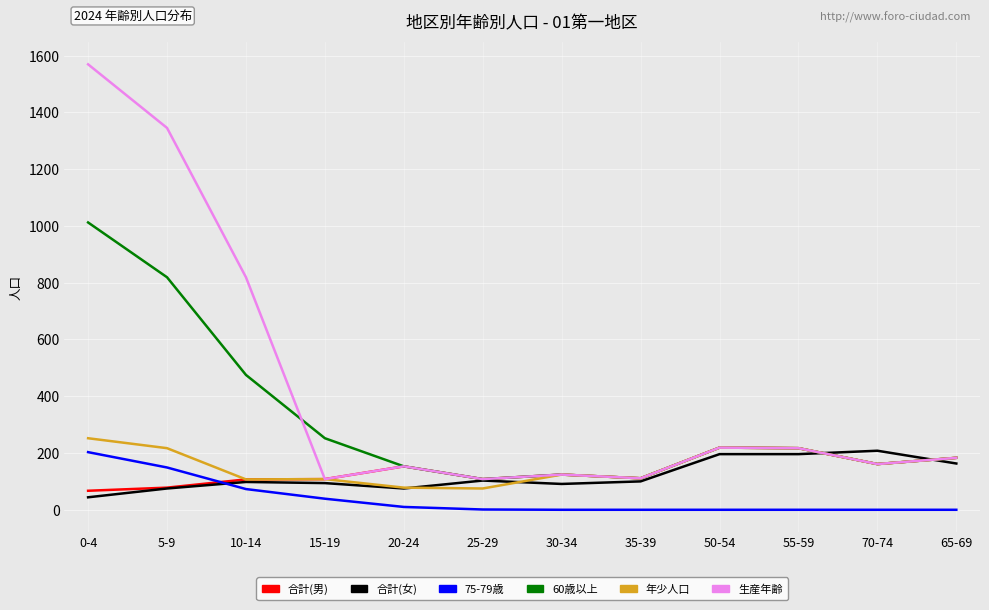

Read the 年少人口 value at 70-74, to the nearest 50.

150